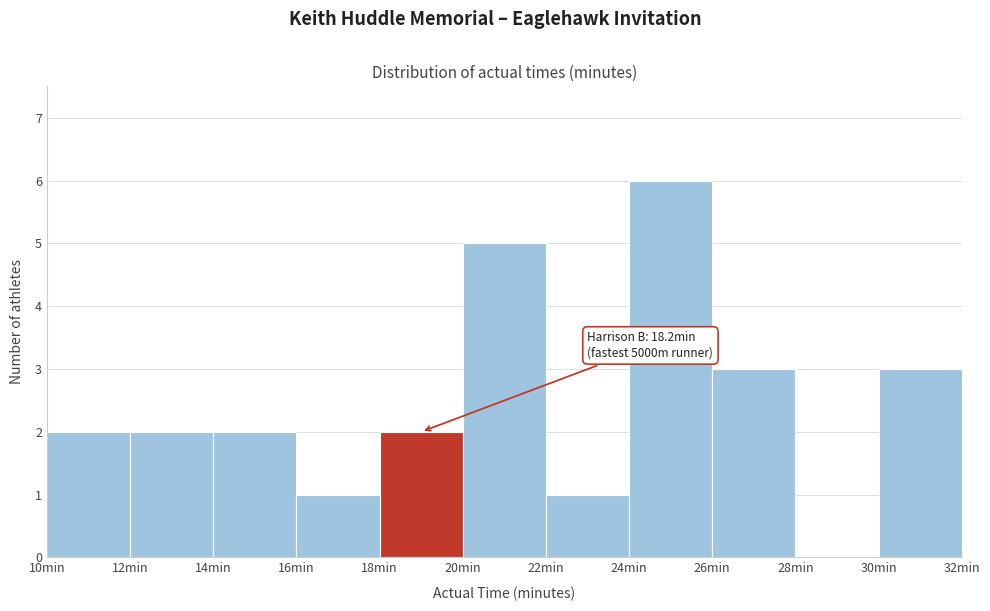

Over which range of the x-axis is the bar tallest?

24 to 26